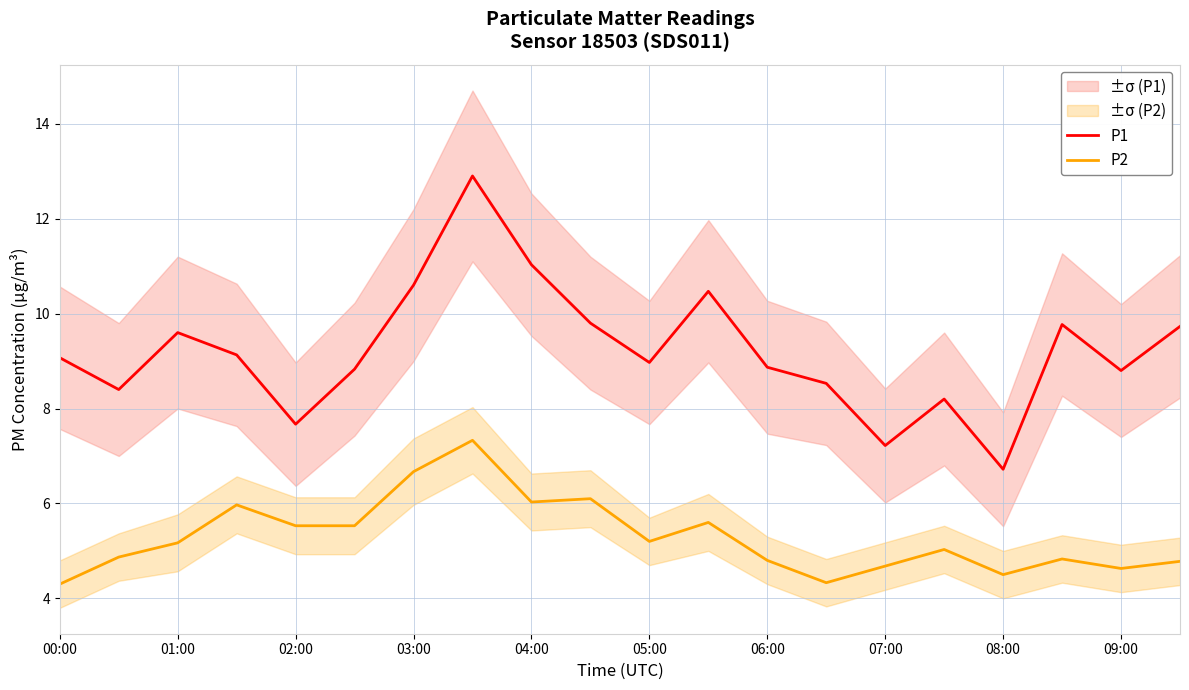

Reading left to right, transcribe all the data shown in this chart.

P1: 9.1	8.4	9.6	9.1	7.7	8.8	10.6	12.9	11.0	9.8	9.0	10.5	8.9	8.5	7.2	8.2	6.7	9.8	8.8	9.7
P2: 4.3	4.9	5.2	6.0	5.5	5.5	6.7	7.3	6.0	6.1	5.2	5.6	4.8	4.3	4.7	5.0	4.5	4.8	4.6	4.8